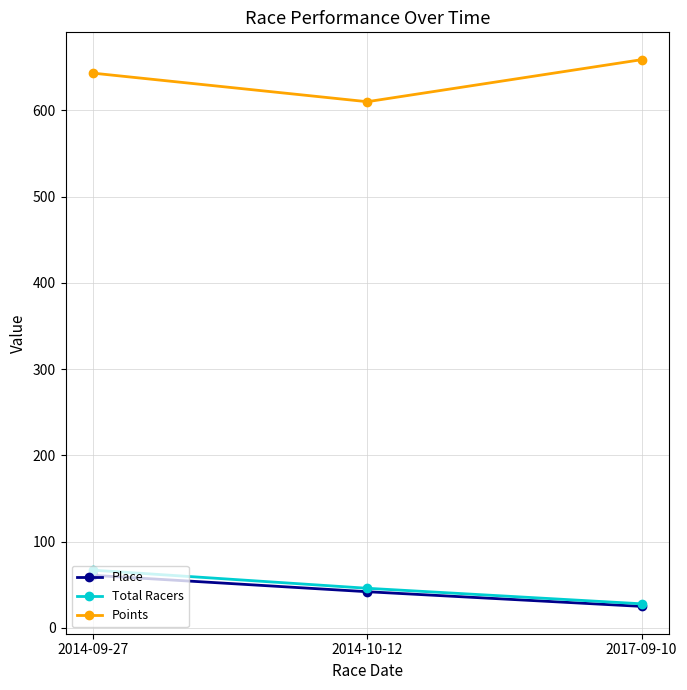

Which series changed the most between 2014-09-27 and 2017-09-10?

Total Racers